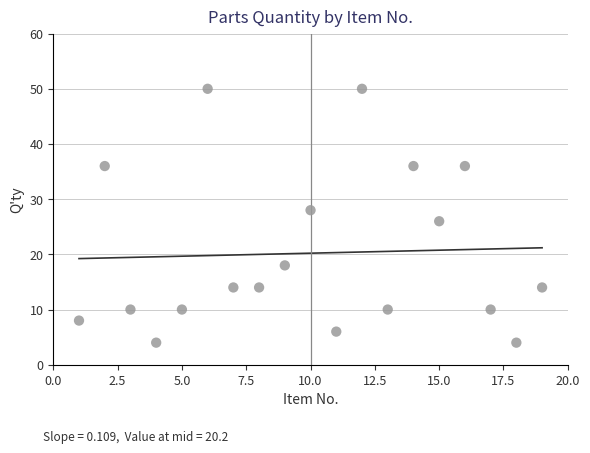

What is the range of Y values (max minus min)?

46